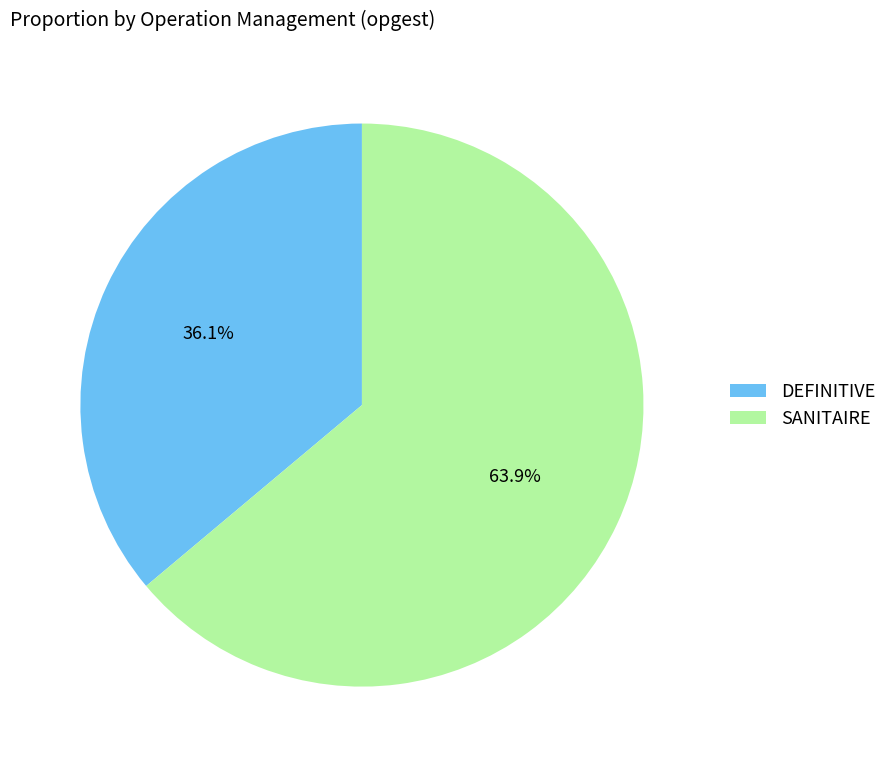

Which slice is the largest?

SANITAIRE